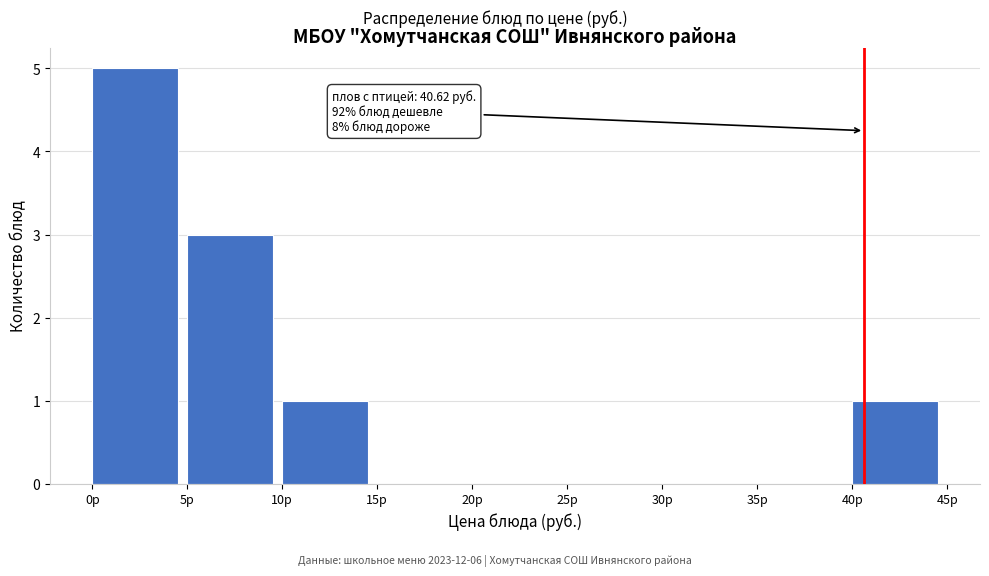

Over which range of the x-axis is the bar tallest?

0 to 5